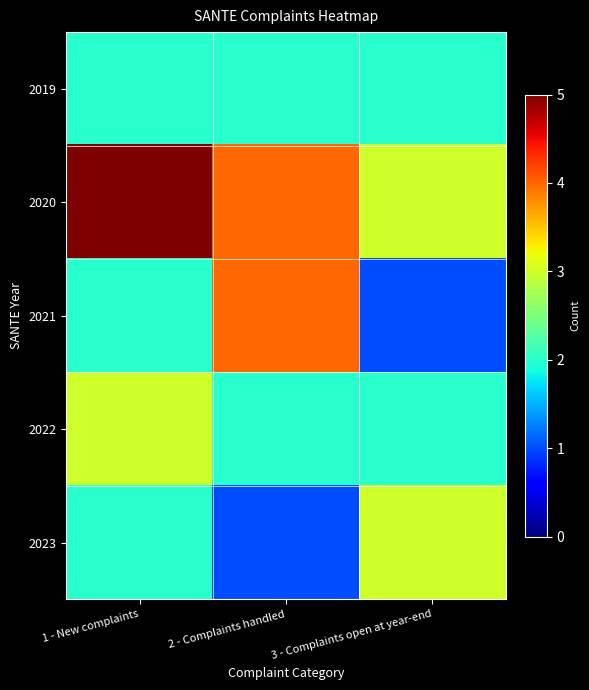

Between 2 - Complaints handled and 1 - New complaints, which is larger?

2 - Complaints handled